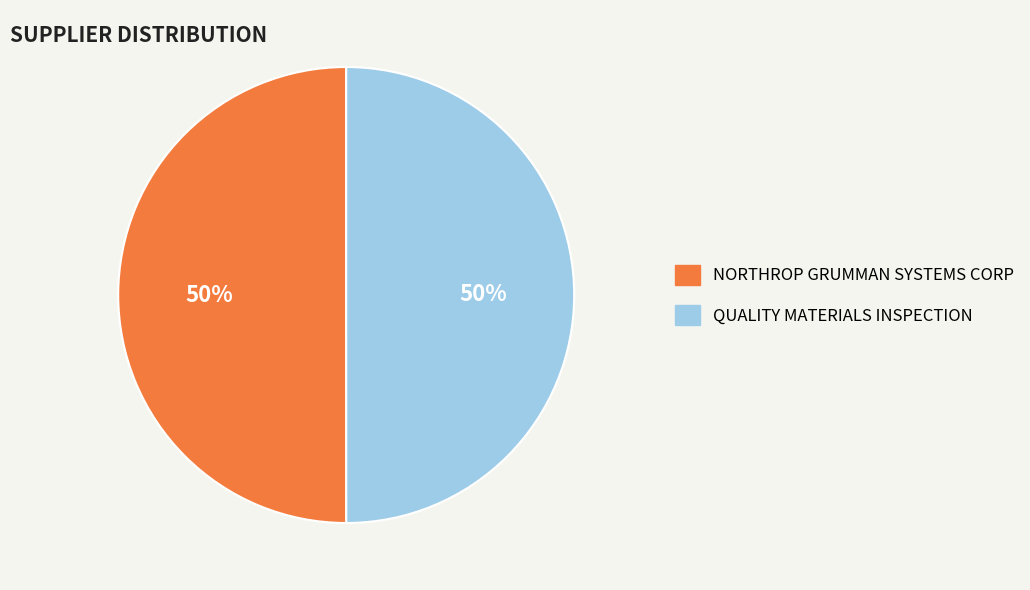

Combined, do NORTHROP GRUMMAN SYSTEMS CORP and QUALITY MATERIALS INSPECTION account for over 50%?

Yes